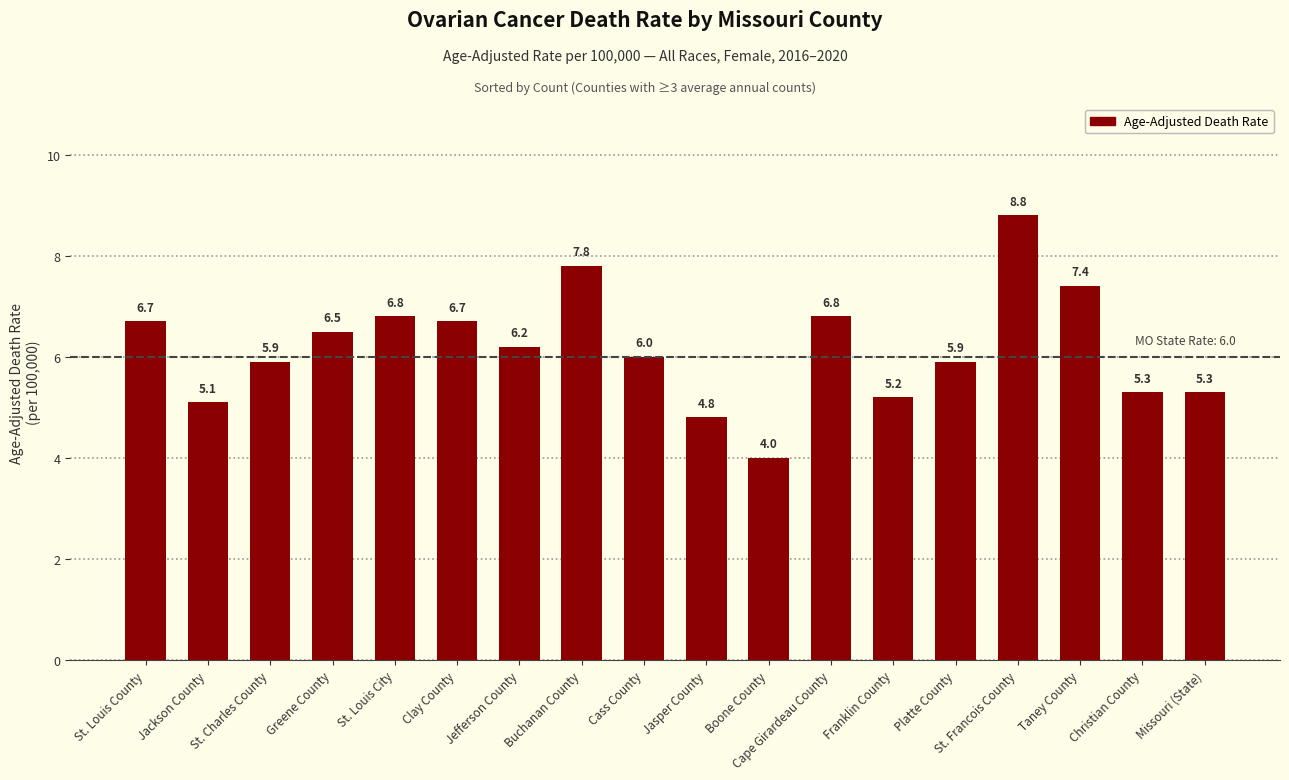

Reading left to right, what are all the values shown in this chart?

6.7	5.1	5.9	6.5	6.8	6.7	6.2	7.8	6.0	4.8	4.0	6.8	5.2	5.9	8.8	7.4	5.3	5.3